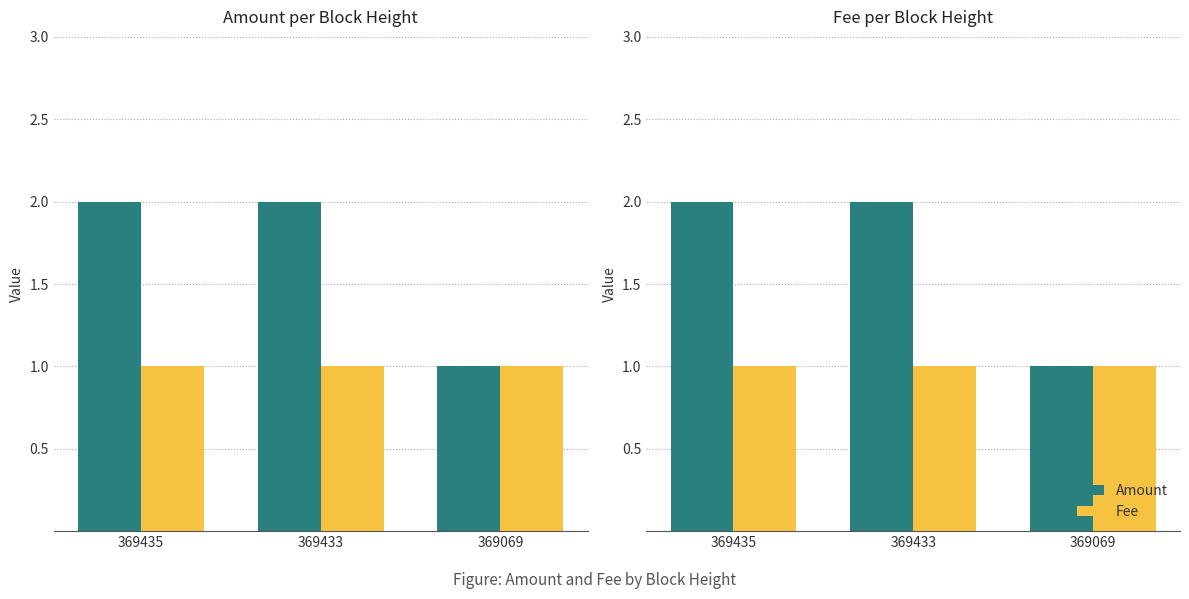

What is the highest value of the Amount series?

2